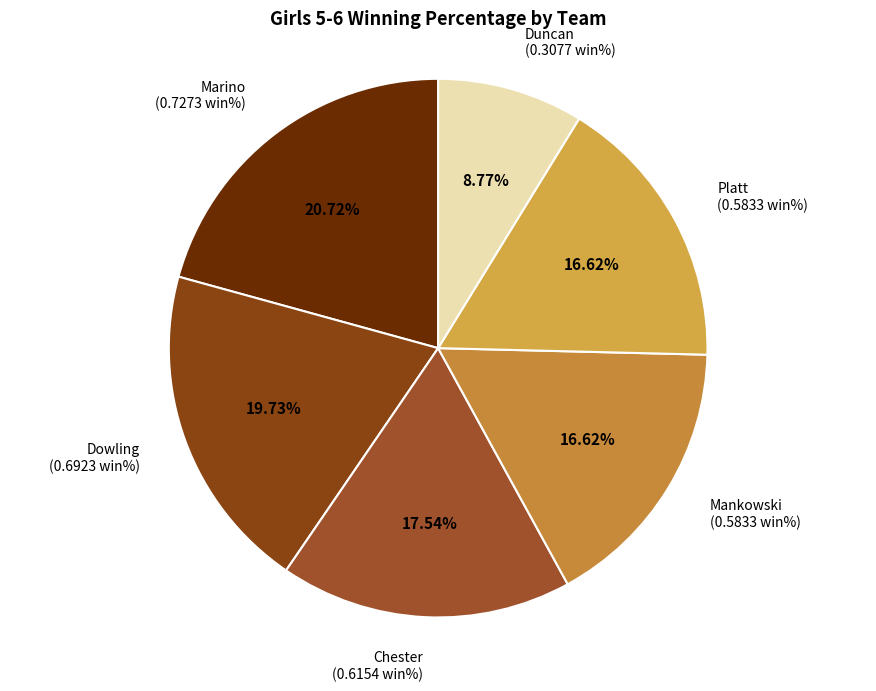

Is the sum of Mankowski and Chester greater than half?

No